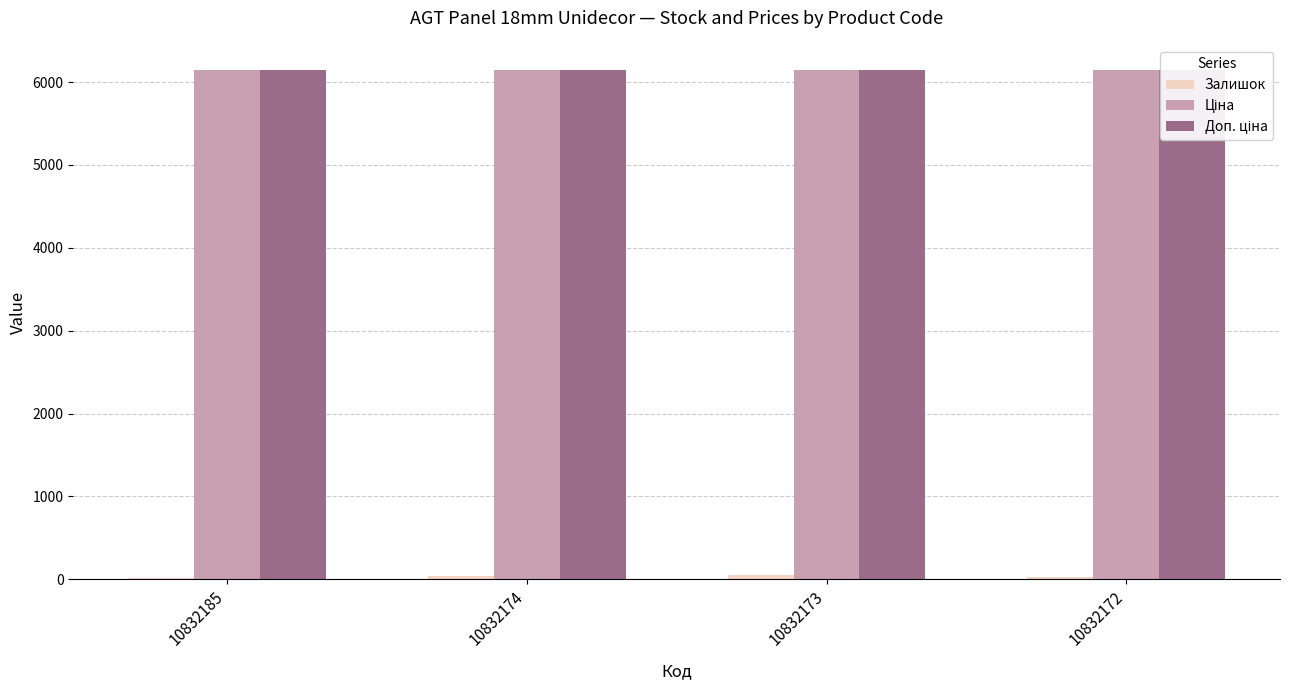

What is the value of the Залишок bar at the 3rd from the left?

49.0